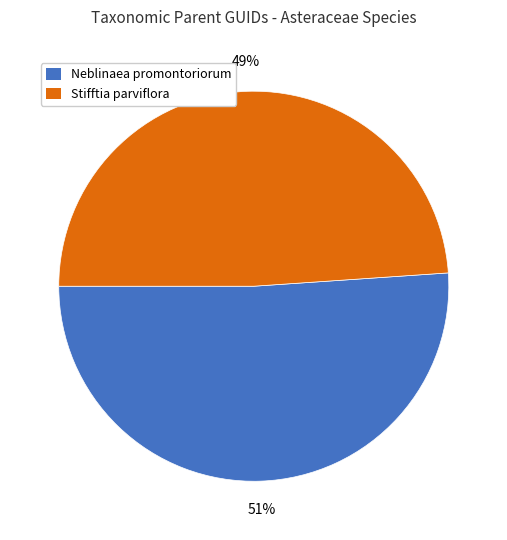

Which has a higher value, Stifftia parviflora or Neblinaea promontoriorum?

Neblinaea promontoriorum